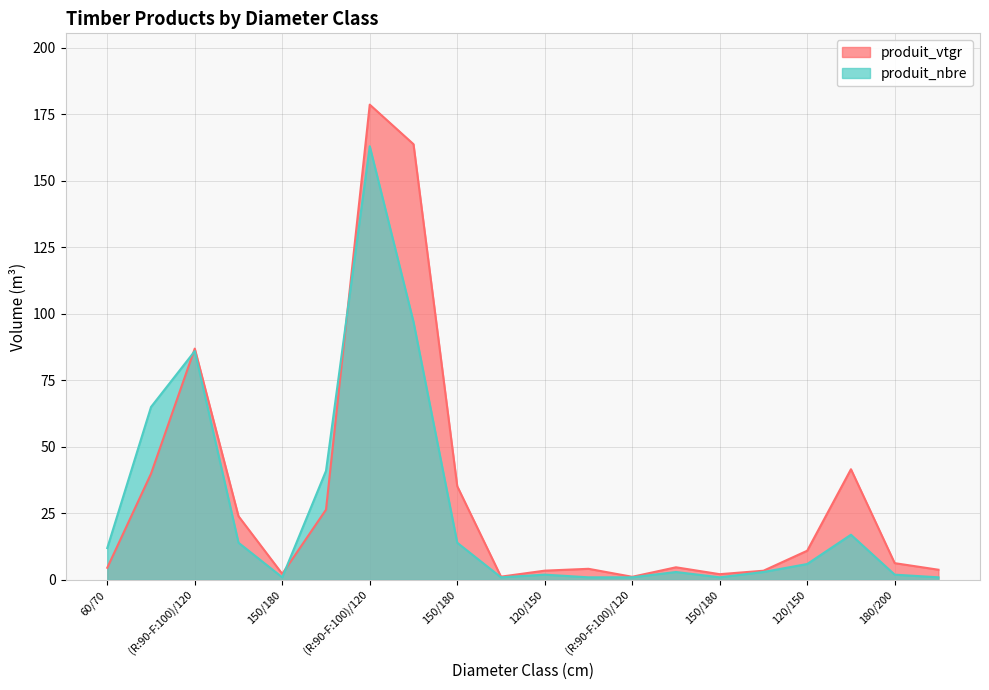

What is the greatest value displayed?

178.6